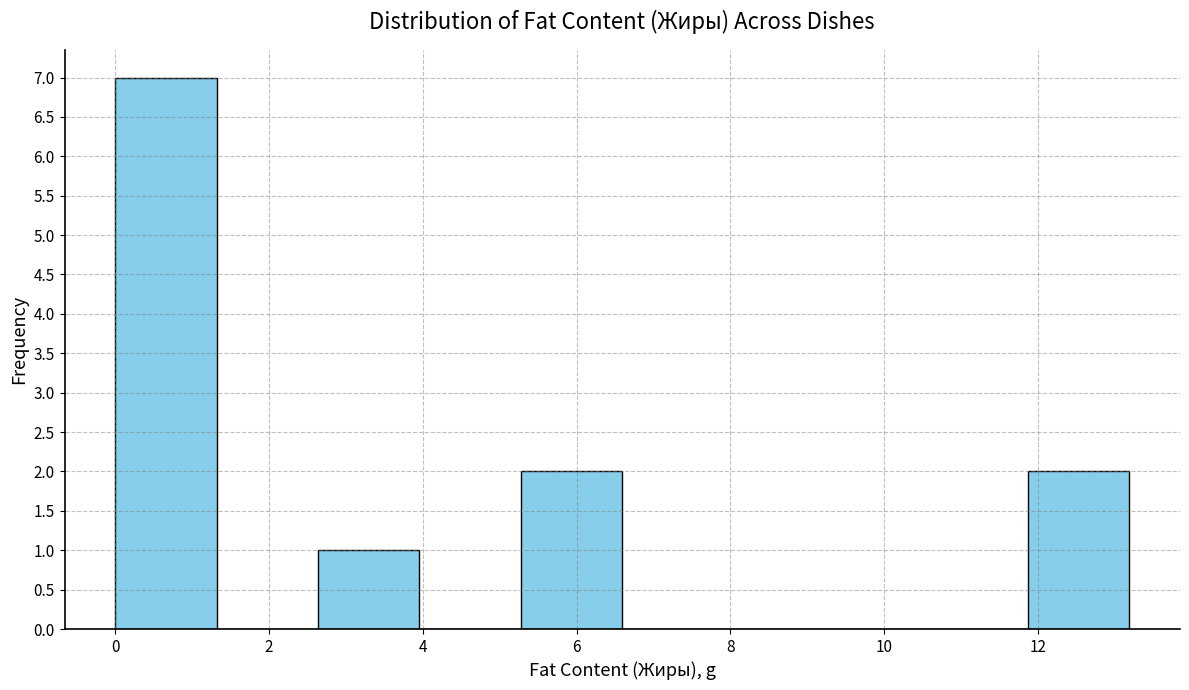

What is the height of the bar covering 5.2 to 6.6 on the x-axis? Neither the bar edges nor the heights are printed on the chart, so give them approximately, as read against the axes.

2